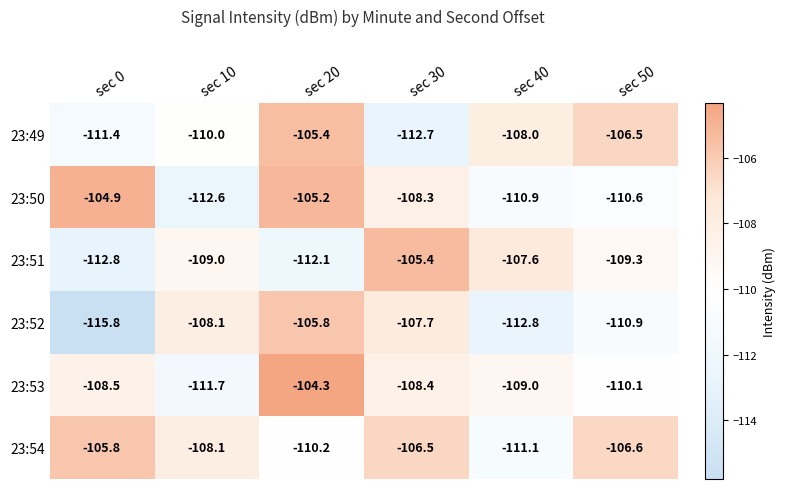

What is the sum of all 23:51 values?

-656.2